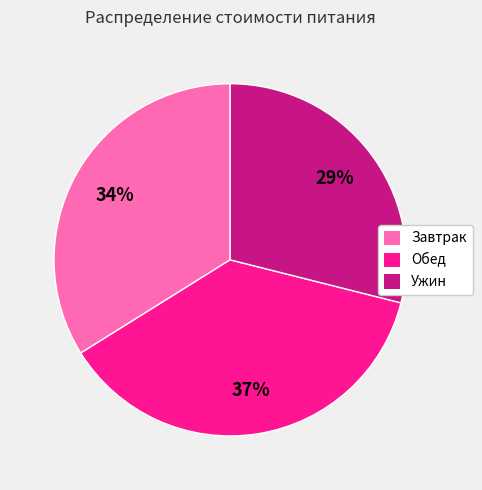

What is the ratio of the value at Обед to the value at Завтрак?

1.1